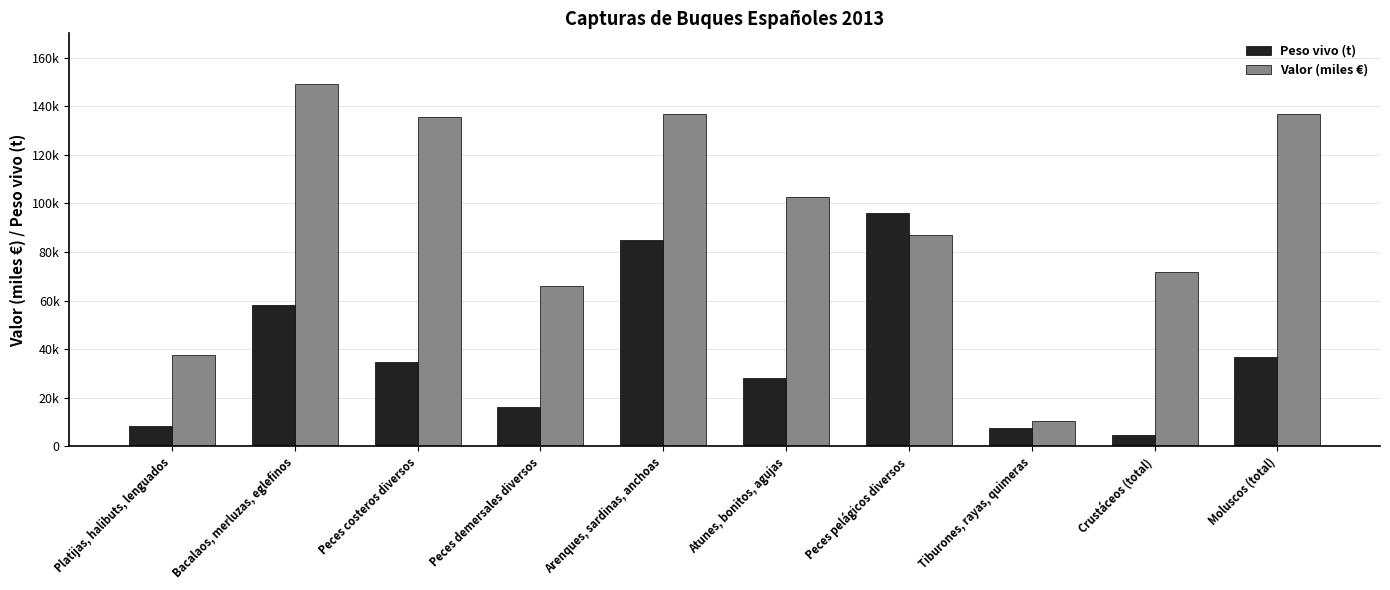

Are the bars horizontal?

No